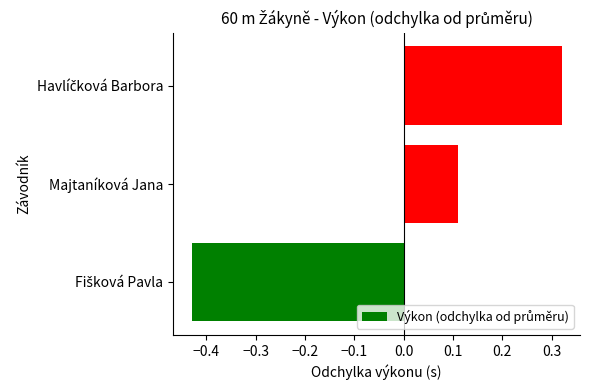

At which label is the value closest to 0?

Majtaníková Jana